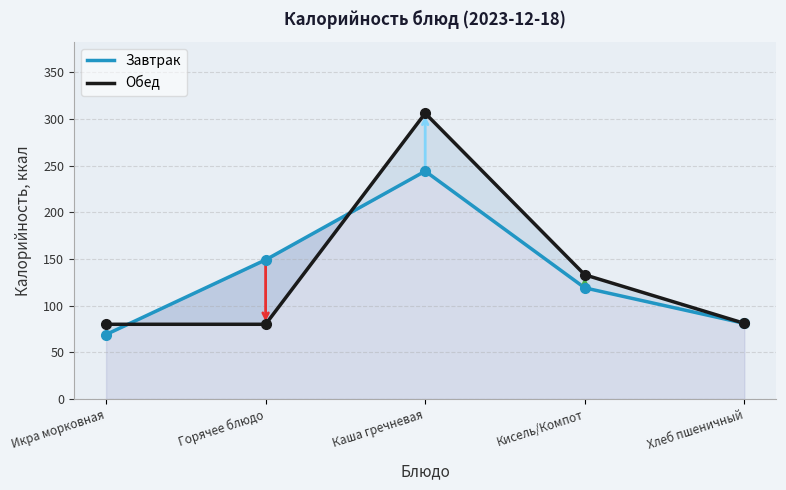

True or false: Обед and Завтрак intersect in this chart.

True